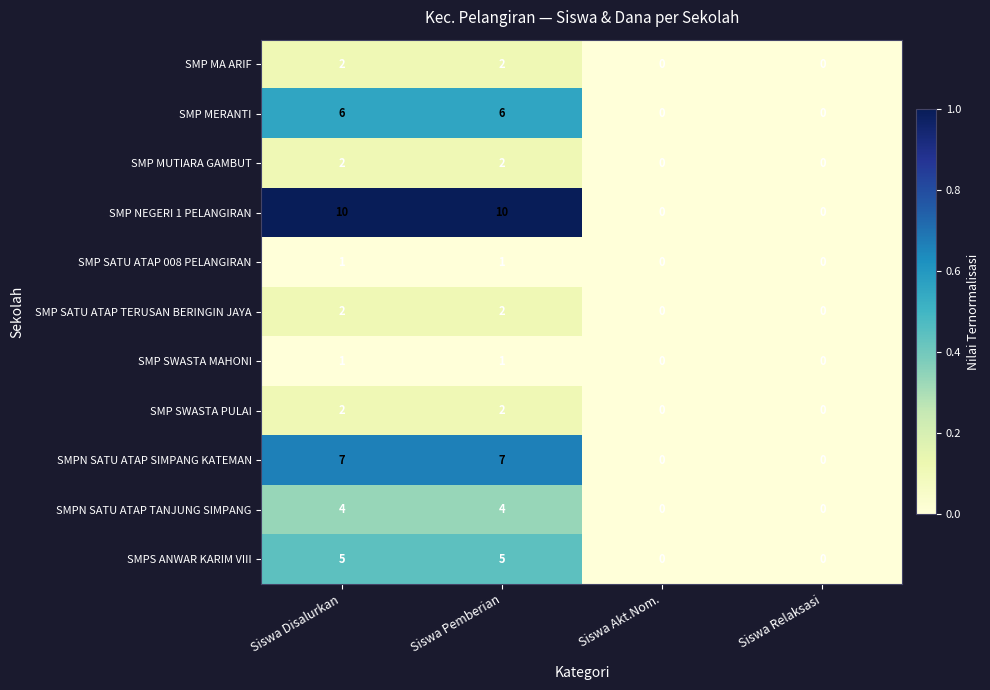

How many SMP NEGERI 1 PELANGIRAN values are between 0 and 10?

4